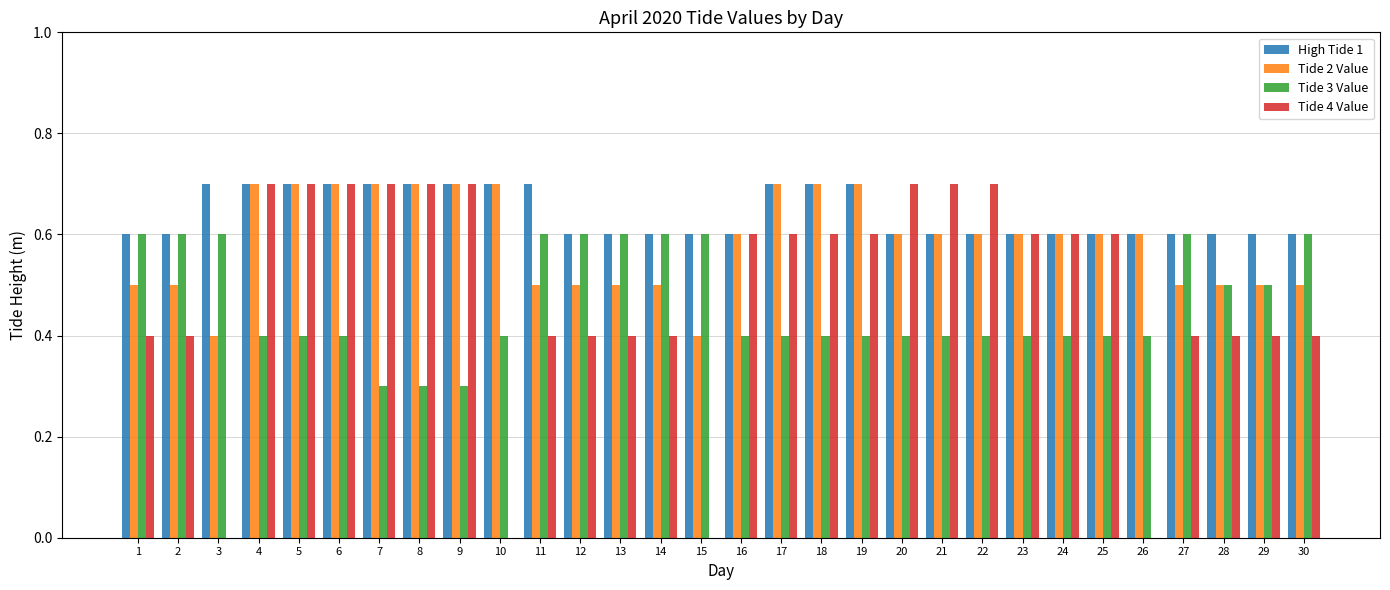

Reading left to right, extract all data points from this chart.

High Tide 1: 0.6	0.6	0.7	0.7	0.7	0.7	0.7	0.7	0.7	0.7	0.7	0.6	0.6	0.6	0.6	0.6	0.7	0.7	0.7	0.6	0.6	0.6	0.6	0.6	0.6	0.6	0.6	0.6	0.6	0.6
Tide 2 Value: 0.5	0.5	0.4	0.7	0.7	0.7	0.7	0.7	0.7	0.7	0.5	0.5	0.5	0.5	0.4	0.6	0.7	0.7	0.7	0.6	0.6	0.6	0.6	0.6	0.6	0.6	0.5	0.5	0.5	0.5
Tide 3 Value: 0.6	0.6	0.6	0.4	0.4	0.4	0.3	0.3	0.3	0.4	0.6	0.6	0.6	0.6	0.6	0.4	0.4	0.4	0.4	0.4	0.4	0.4	0.4	0.4	0.4	0.4	0.6	0.5	0.5	0.6
Tide 4 Value: 0.4	0.4	0.0	0.7	0.7	0.7	0.7	0.7	0.7	0.0	0.4	0.4	0.4	0.4	0.0	0.6	0.6	0.6	0.6	0.7	0.7	0.7	0.6	0.6	0.6	0.0	0.4	0.4	0.4	0.4